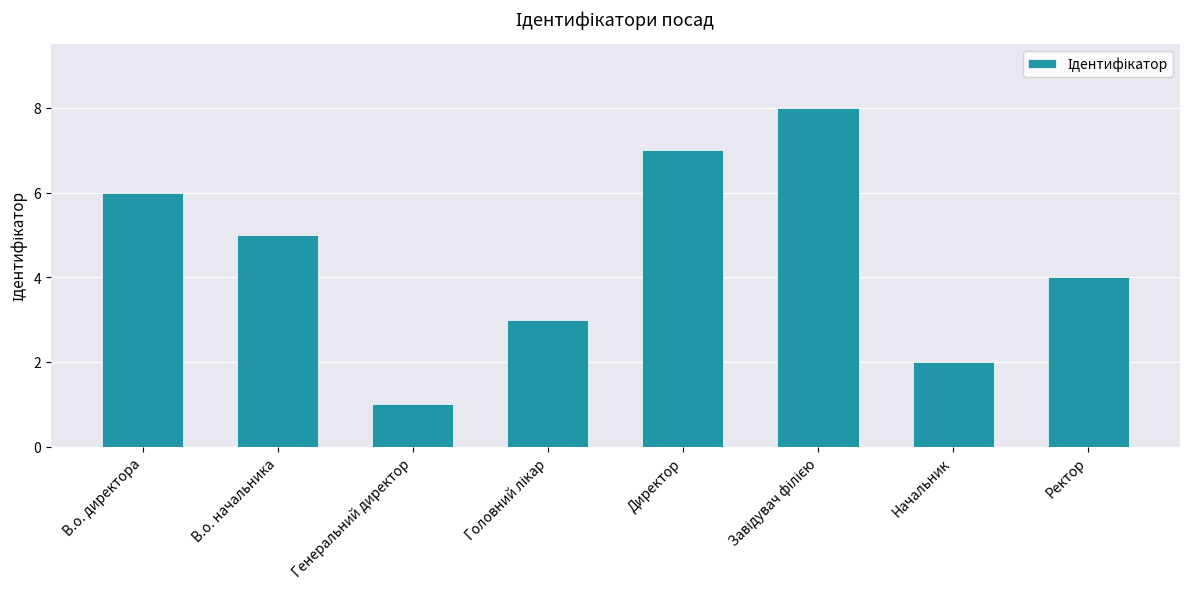

How many data points are less than 5?

4